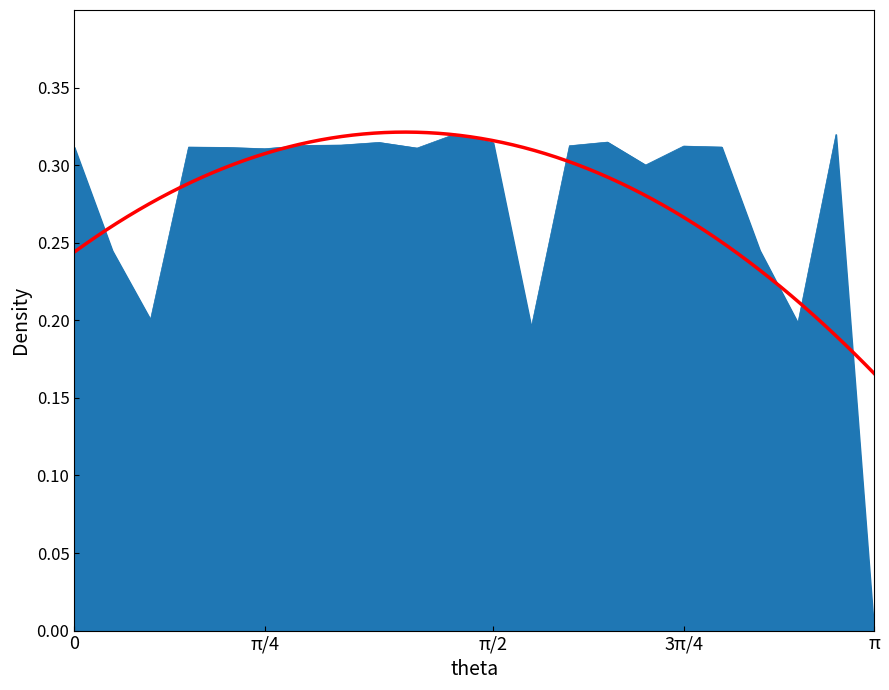

At which category does the chart reach its peak across all series?

14